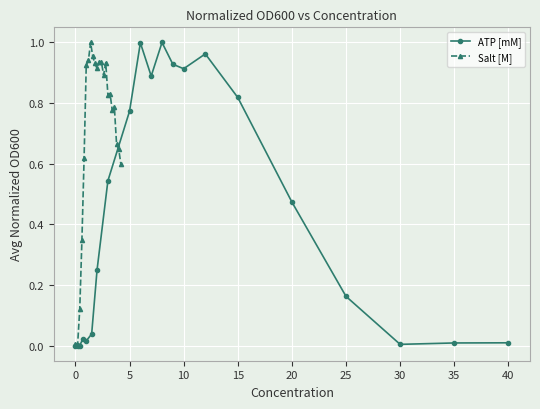

Which series has the largest total across all categories?

Salt [M]